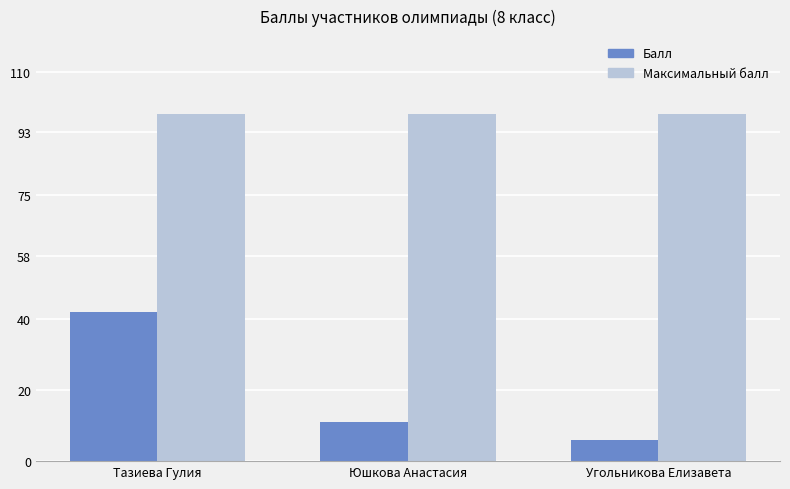

What is the label of the 1st bar from the right?

Угольникова Елизавета